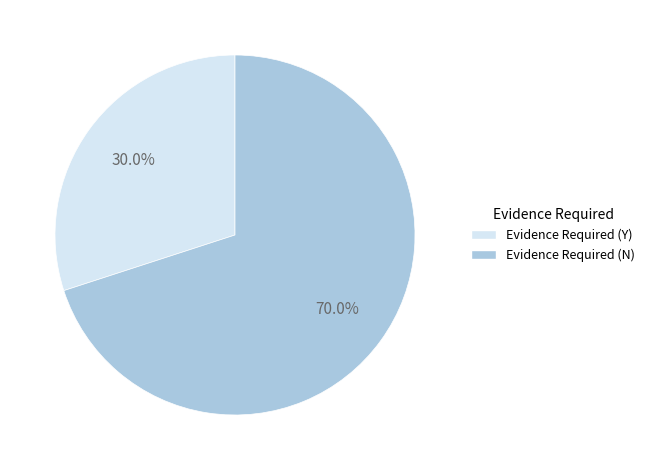

To the nearest percent, what portion does Evidence Required (Y) represent?

30%